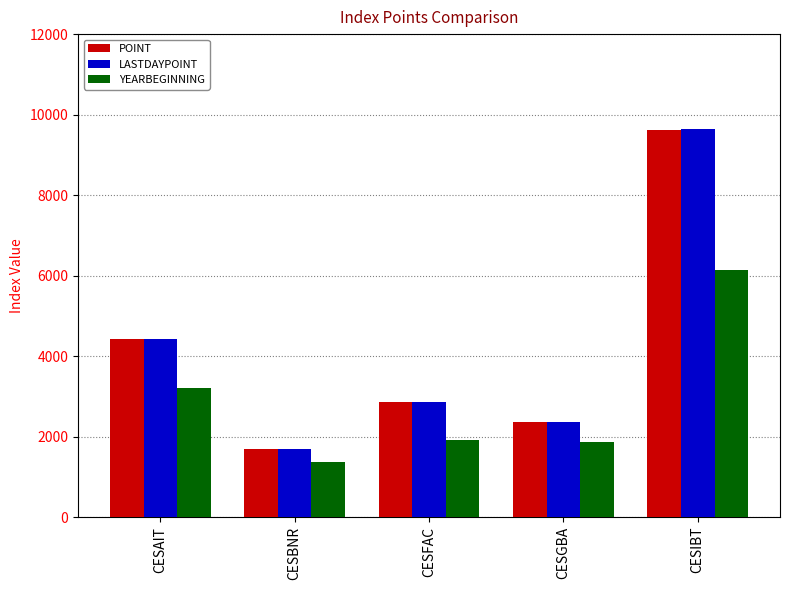

What is the sum of all POINT values?

20955.5